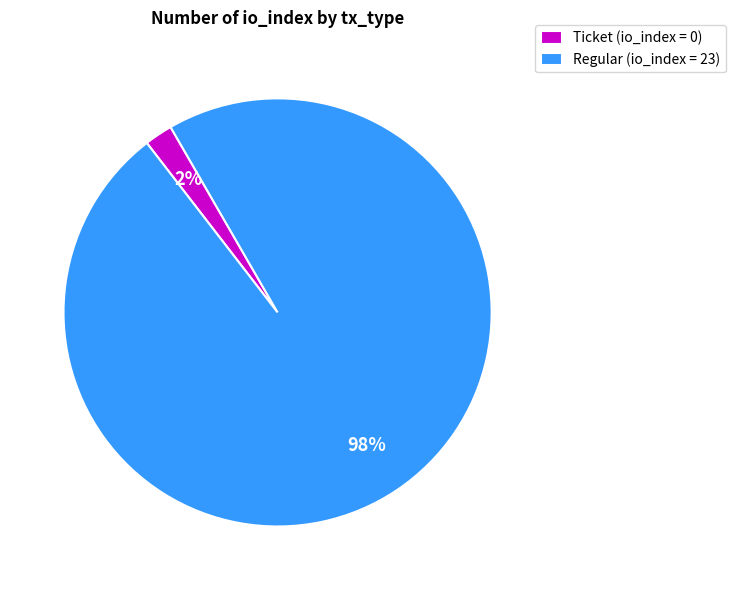

Rank the categories by value from lowest to highest.

Ticket (io_index = 0), Regular (io_index = 23)